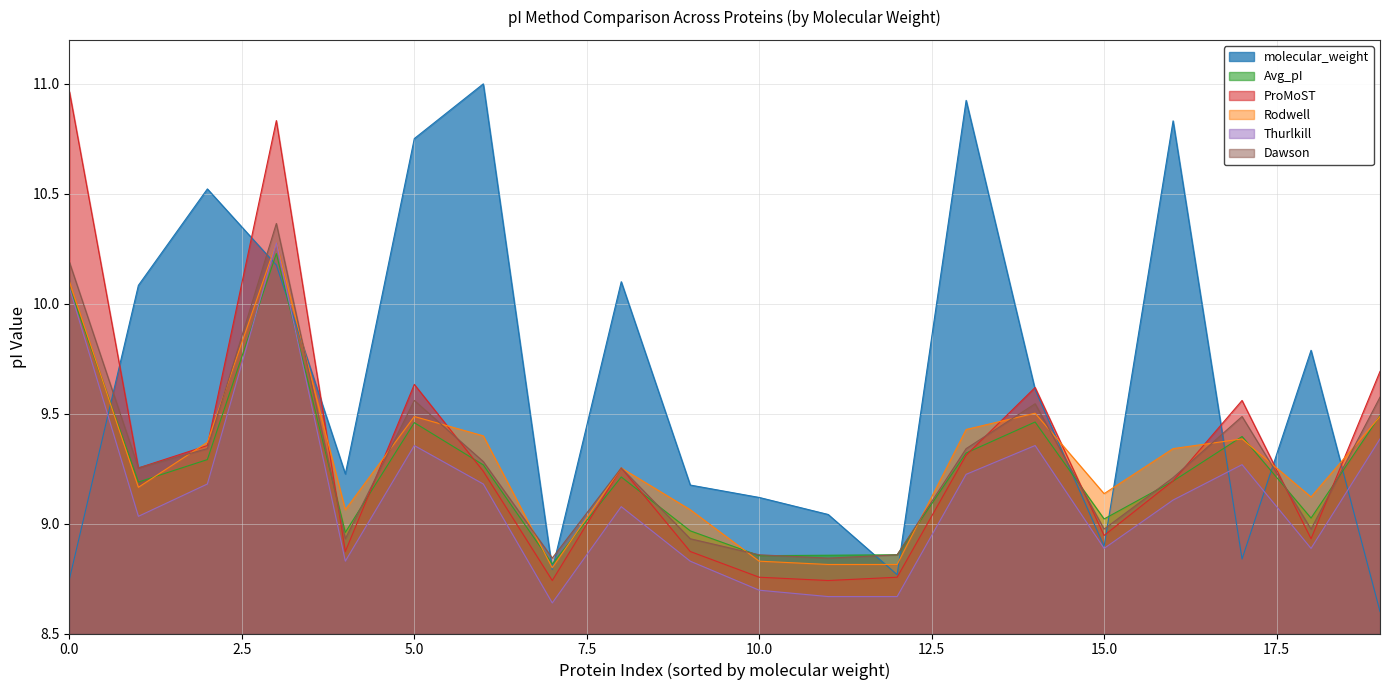

Is it true that Avg_pI equals 9.0 at 15.0?

True